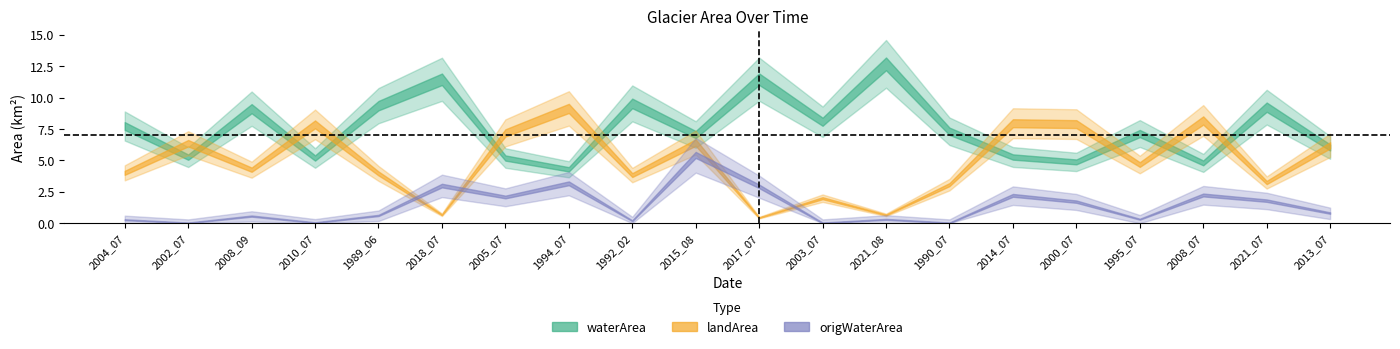

At which category does the chart reach its minimum across all series?

2002_07